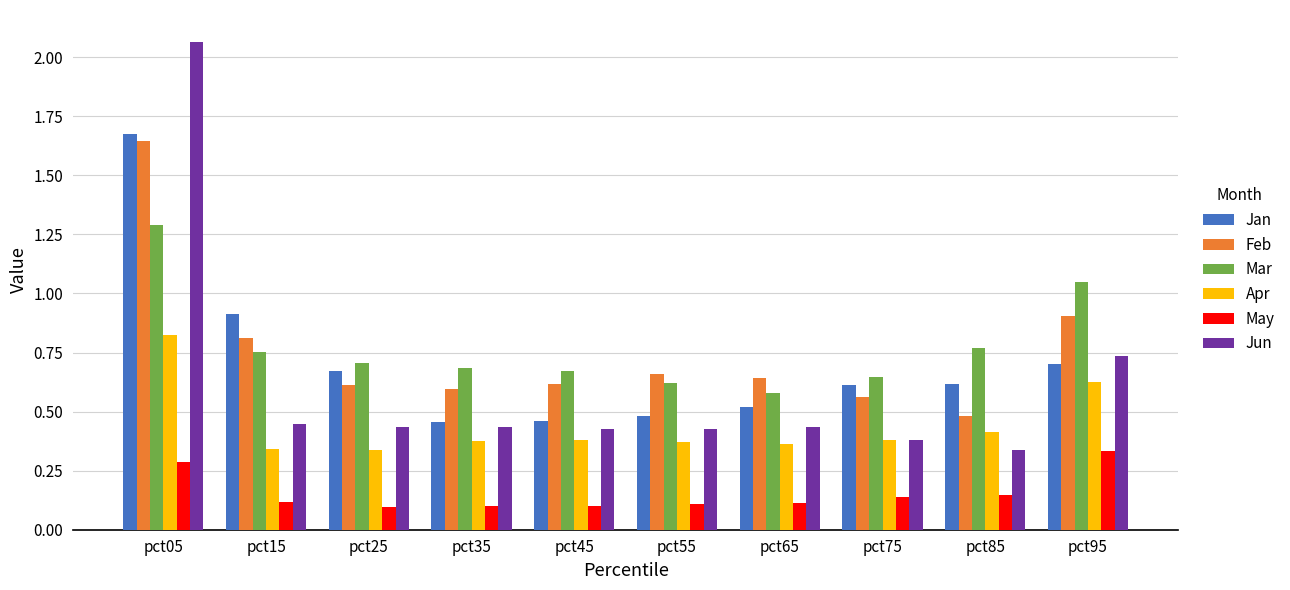

What is the total value across all series at pct25?

2.9